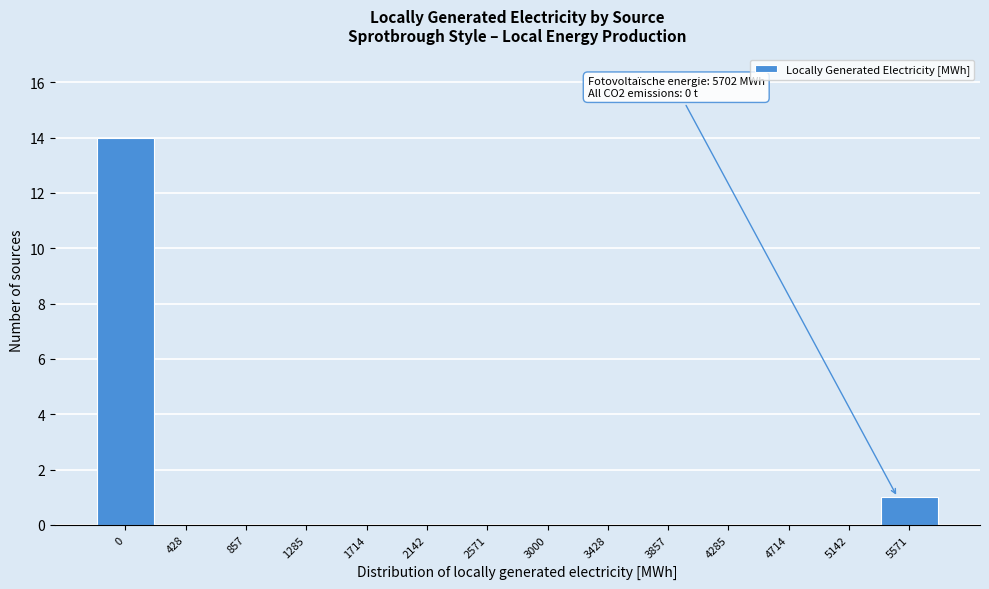

Reading left to right, extract all data points from this chart.

0=14	428=0	857=0	1285=0	1714=0	2142=0	2571=0	3000=0	3428=0	3857=0	4285=0	4714=0	5142=0	5571=1